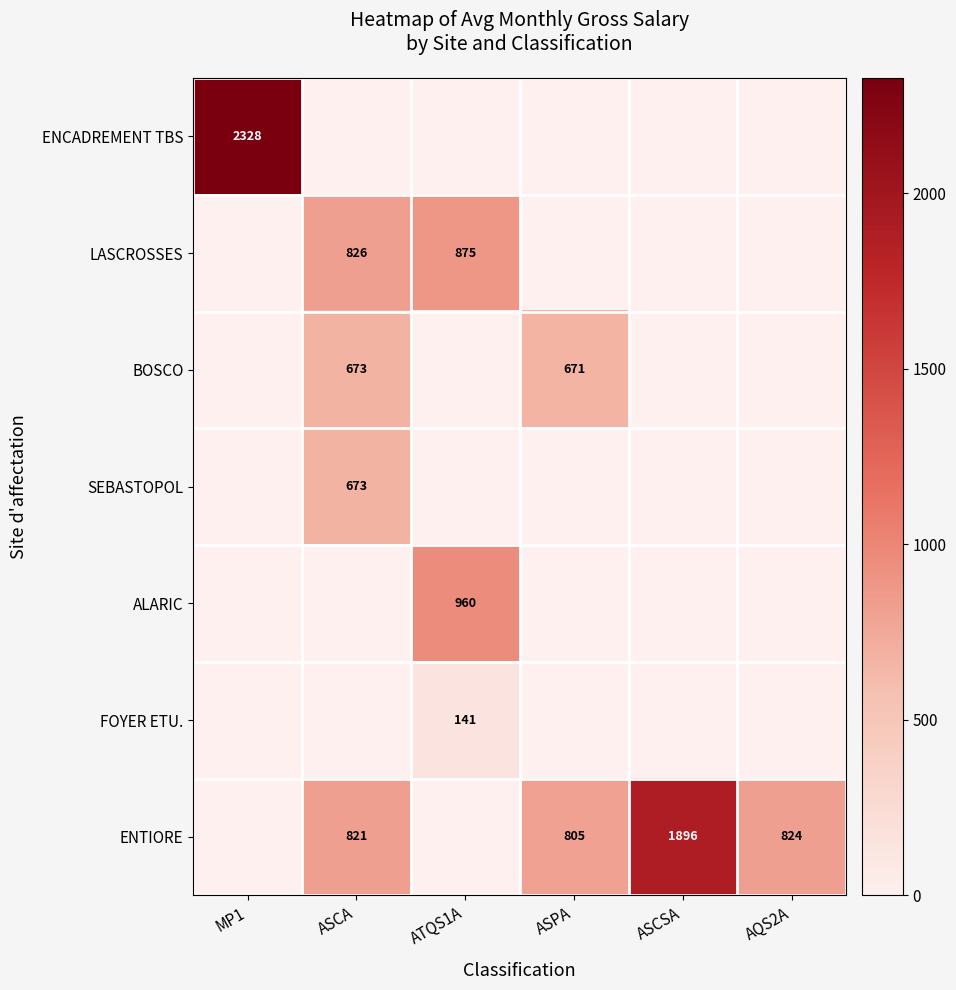

The LASCROSSES series shows 826 at ASCA. True or false?

True